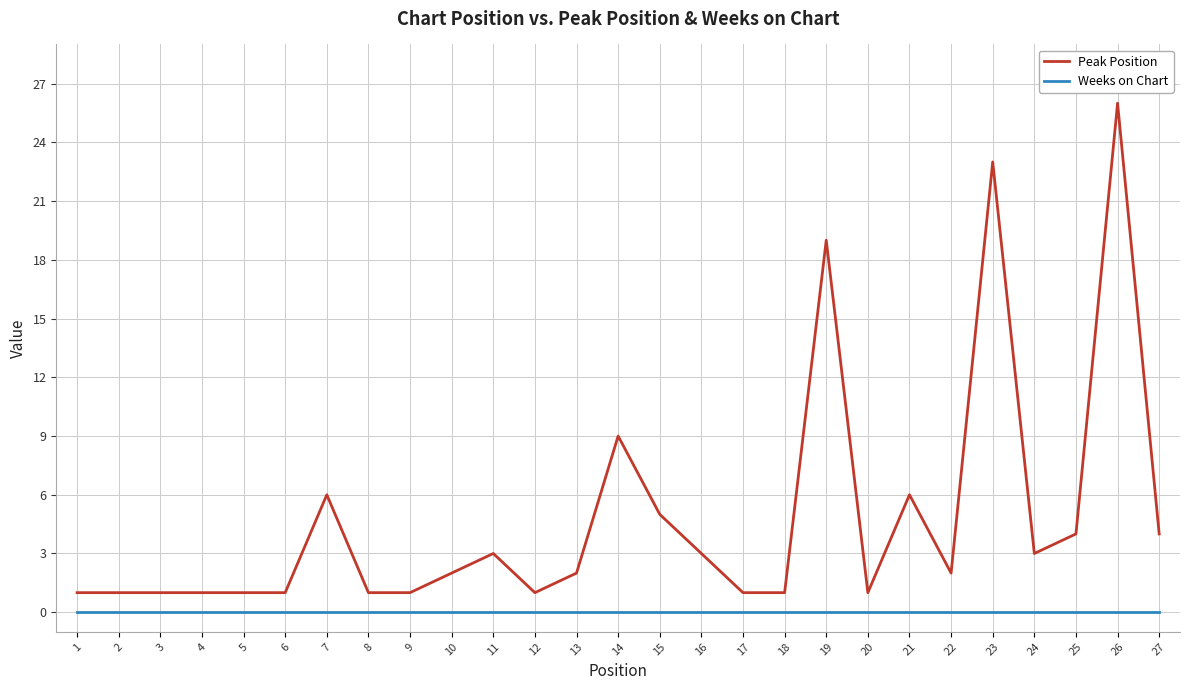

Reading right to left, extract all data points from this chart.

Peak Position: 4	26	4	3	23	2	6	1	19	1	1	3	5	9	2	1	3	2	1	1	6	1	1	1	1	1	1
Weeks on Chart: 0	0	0	0	0	0	0	0	0	0	0	0	0	0	0	0	0	0	0	0	0	0	0	0	0	0	0